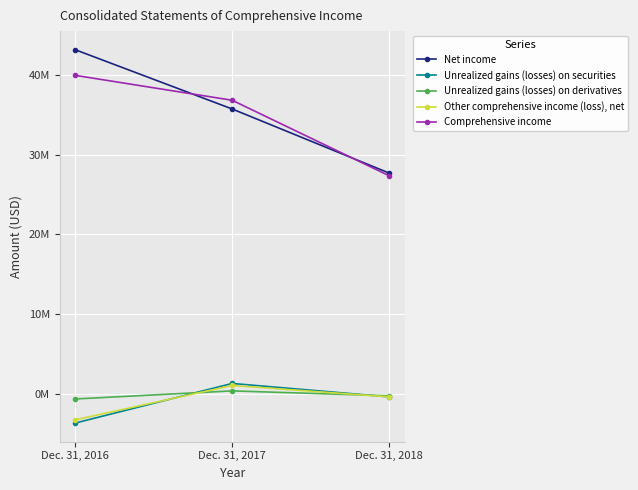

Which series changed the most between Dec. 31, 2016 and Dec. 31, 2017?

Net income